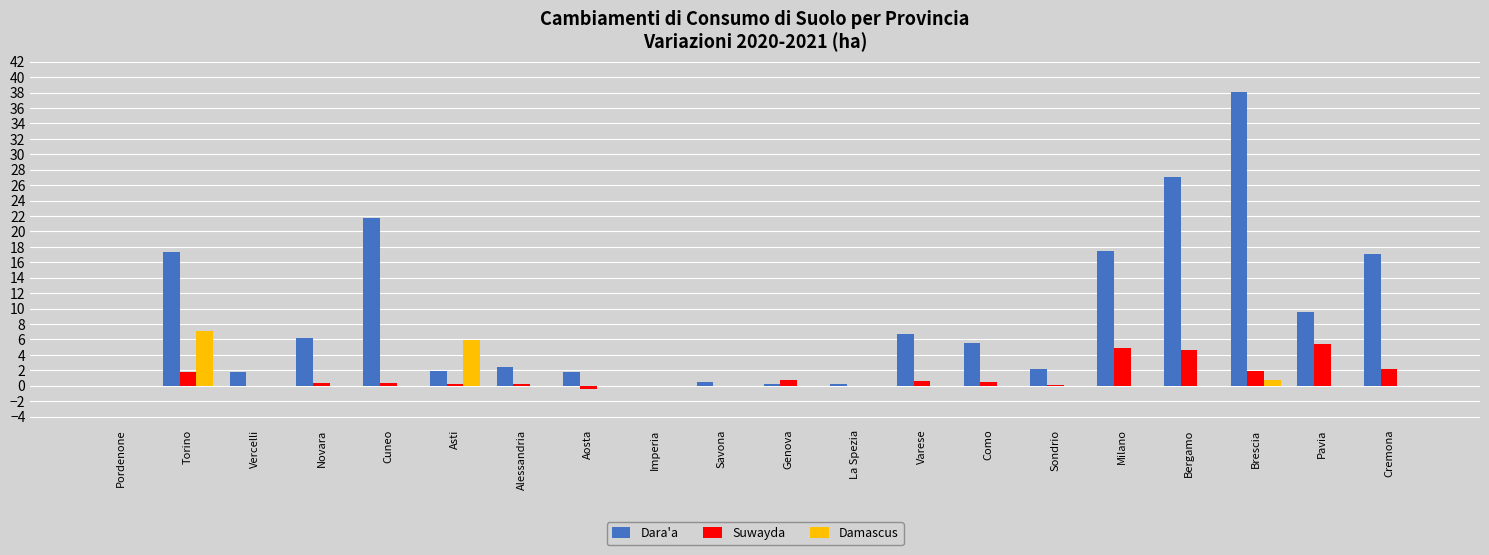

What is the sum of all Suwayda values?

23.1